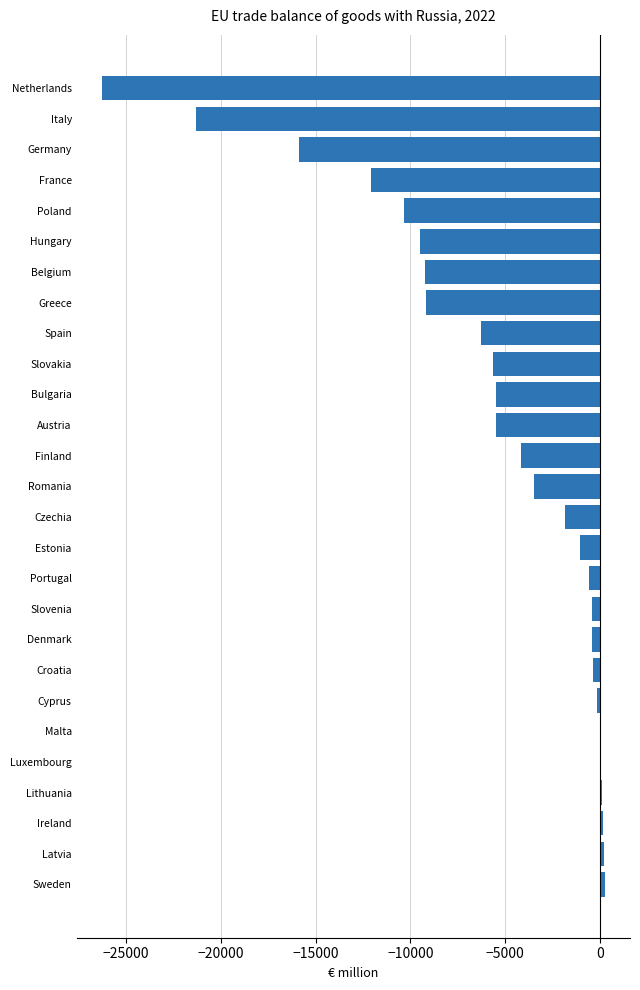

At which label is the value closest to -13010?

France